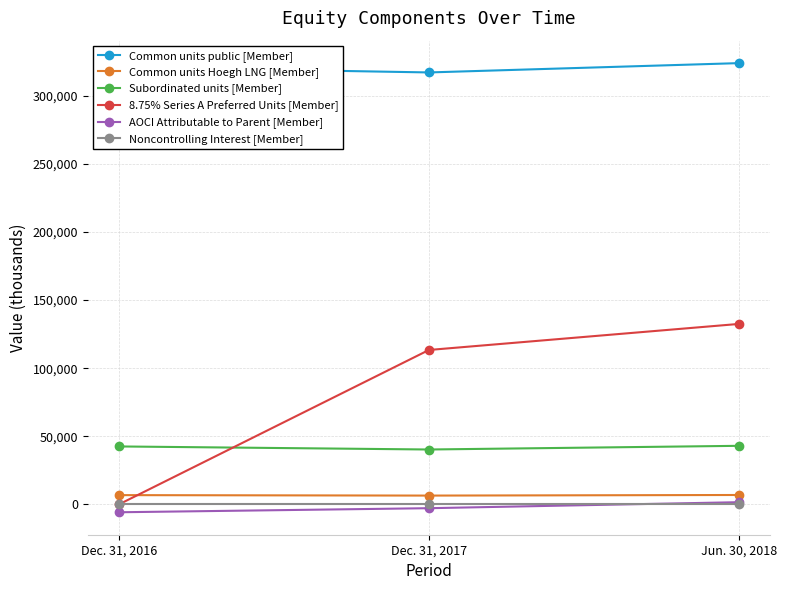

Which category has the lowest value in the 8.75% Series A Preferred Units [Member] series?

Dec. 31, 2016